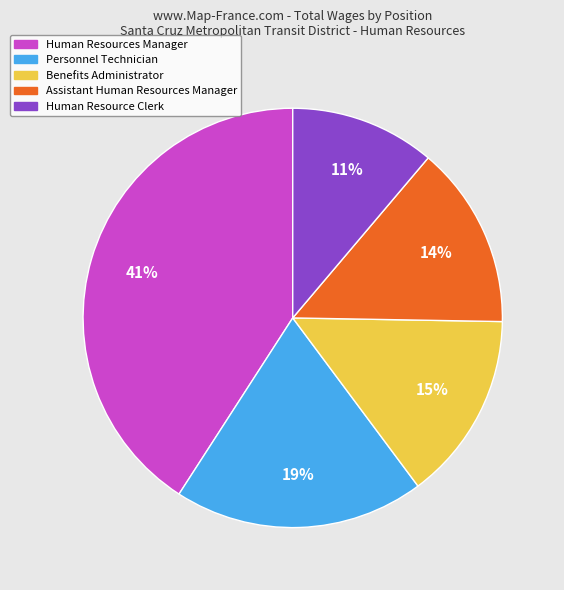

Does any single category account for the majority?

No